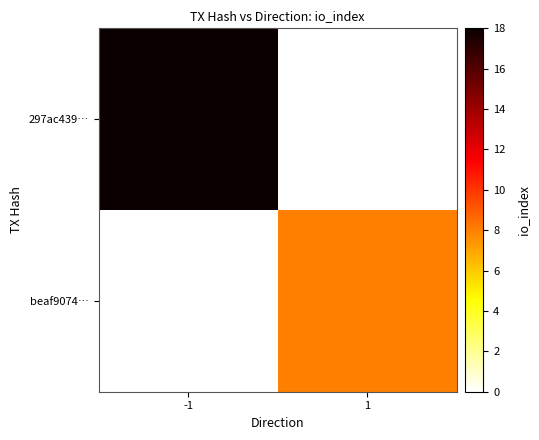

Rank the series by their average value, from lowest to highest.

beaf9074…, 297ac439…